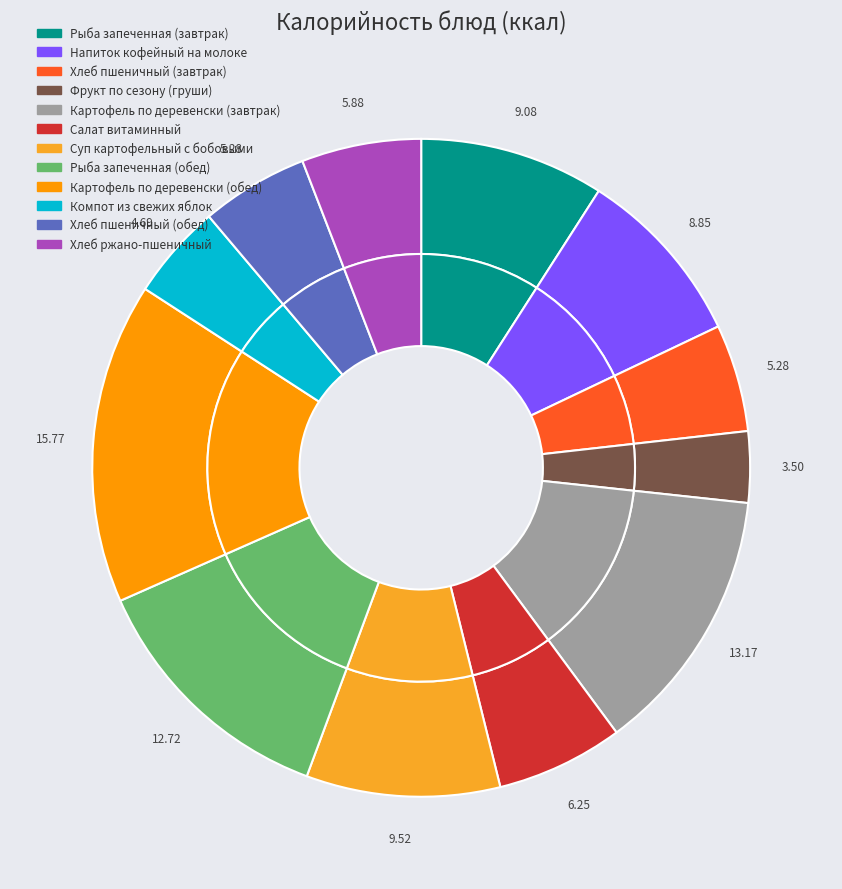

How many segments does this pie chart have?

12